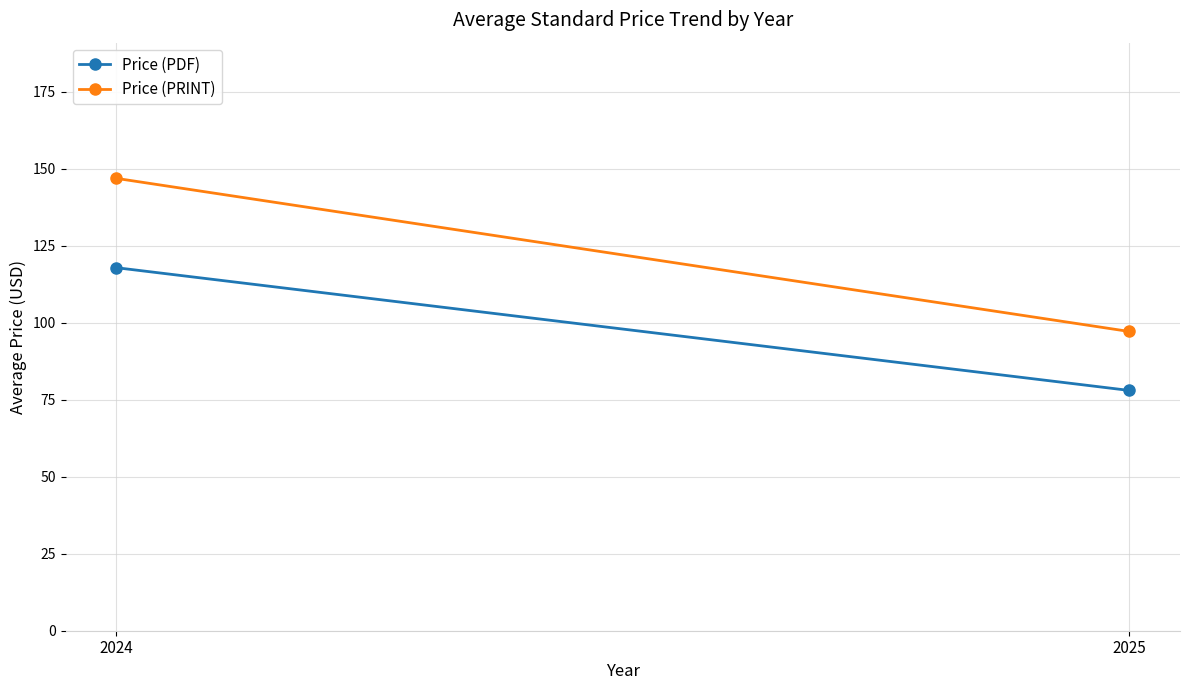

What is the value of the Price (PRINT) point at the 2nd from the left?

97.2